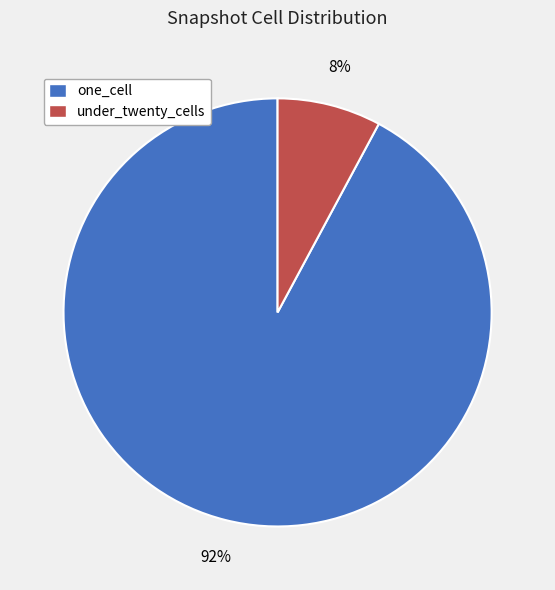

Does one_cell account for over 50% of the chart?

Yes